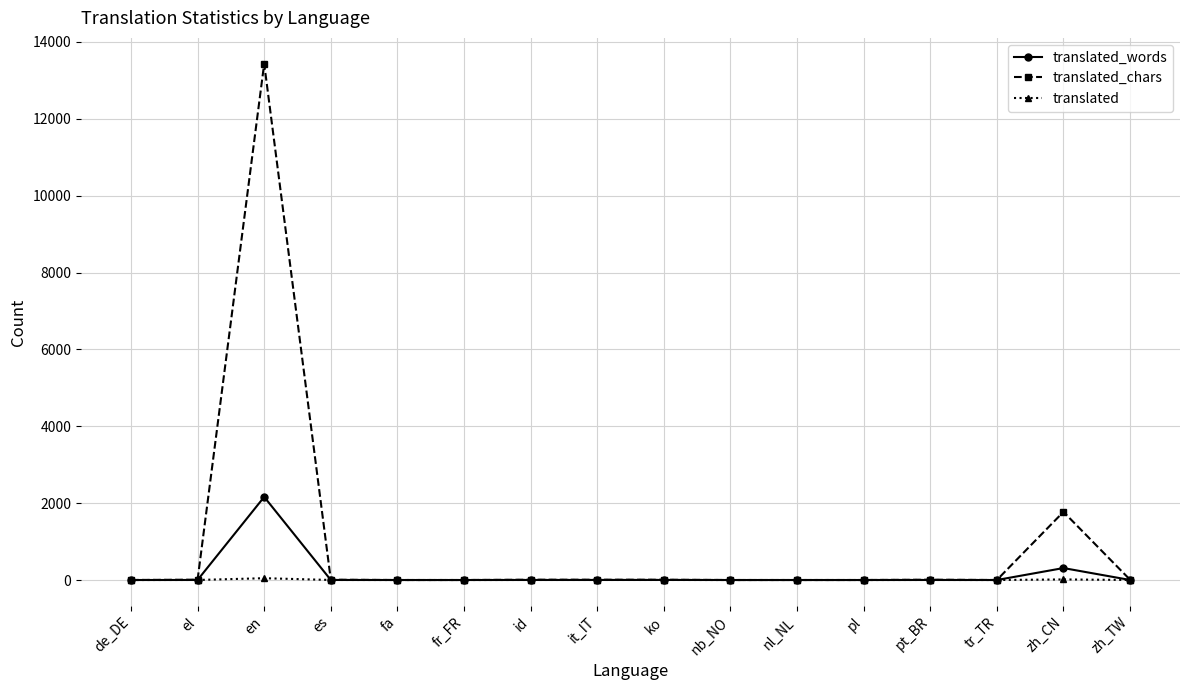

True or false: translated_chars has more than 0 interior local peaks.

True